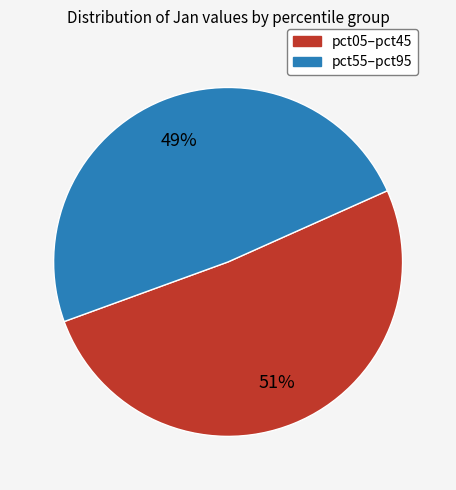

How many segments does this pie chart have?

2